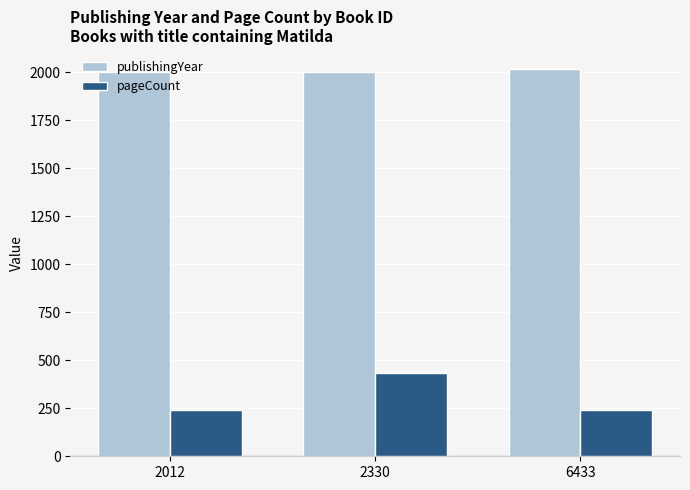

What is the total value across all series at 6433?

2256